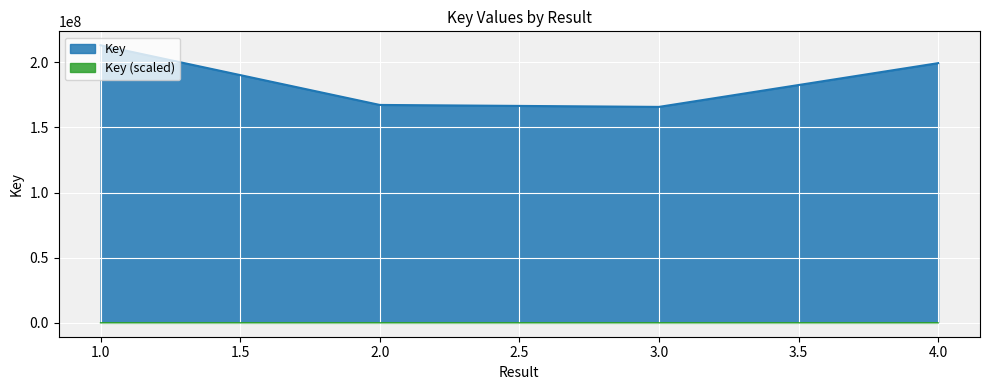

Which label corresponds to the smallest value in the chart?

3